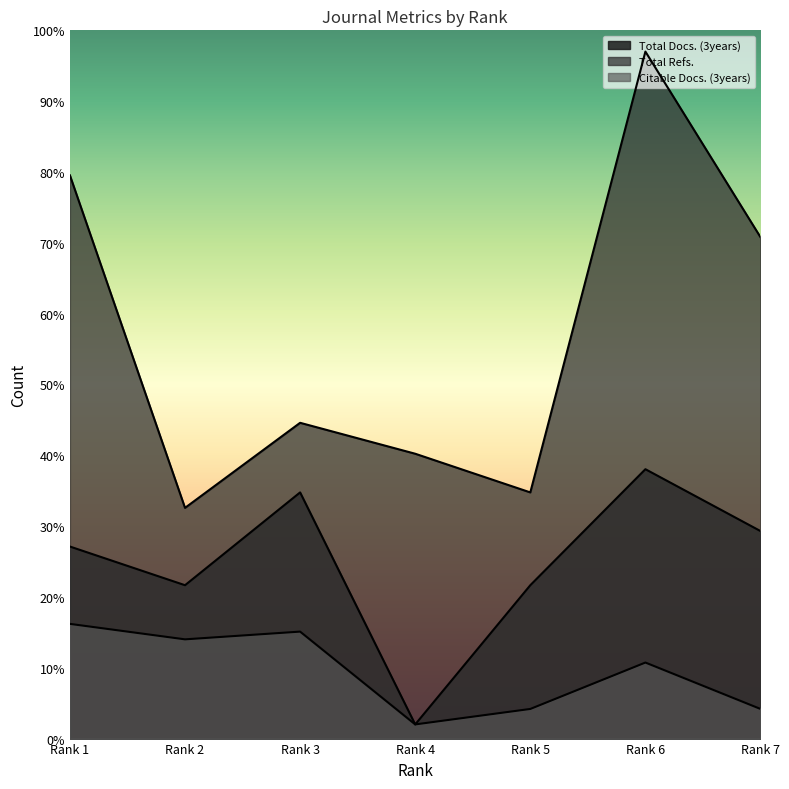

Rank the series by their maximum value, from lowest to highest.

Citable Docs. (3years), Total Docs. (3years), Total Refs.